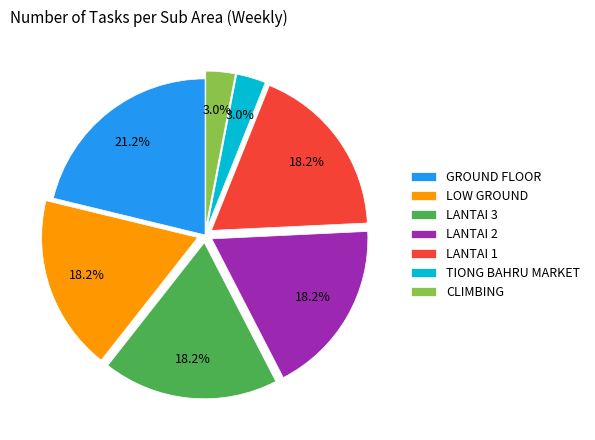

Approximately how many times larger is the value at LANTAI 3 compared to GROUND FLOOR?

0.9